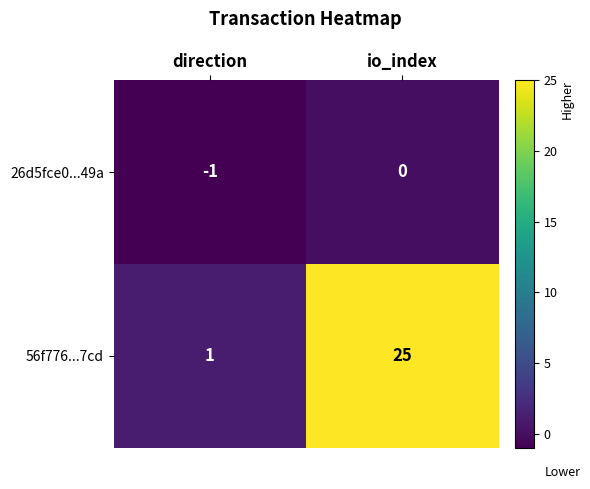

At which category does the chart reach its peak across all series?

io_index